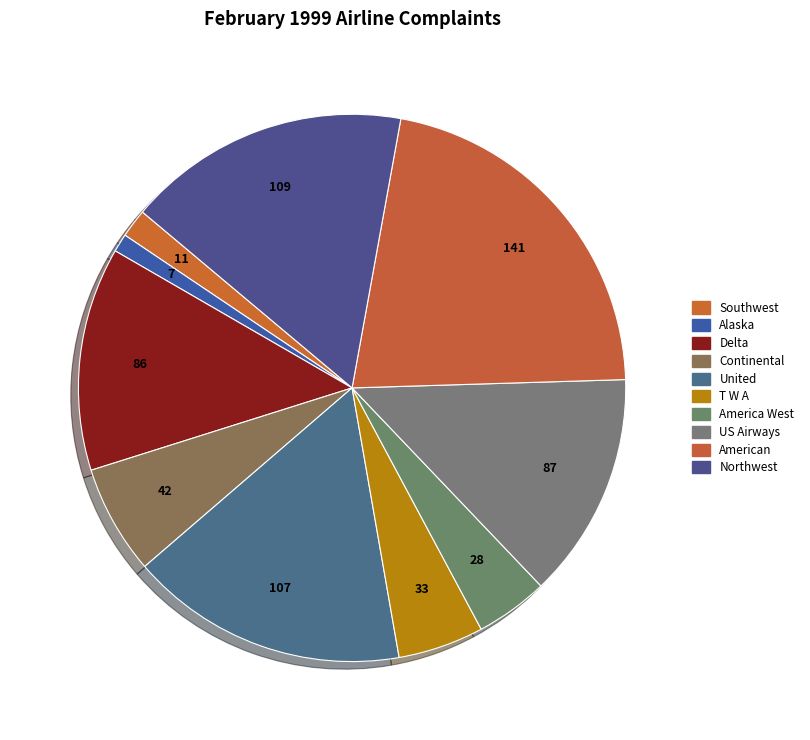

Is there a majority slice in this chart?

No